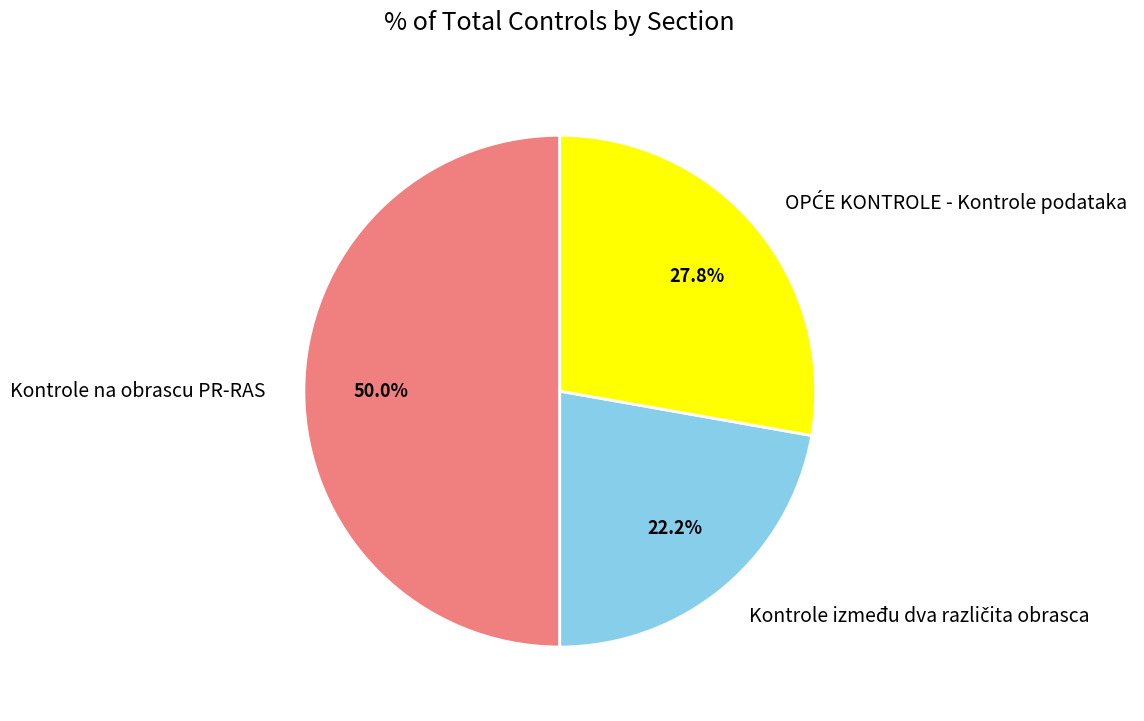

Which slice is the largest?

Kontrole na obrascu PR-RAS